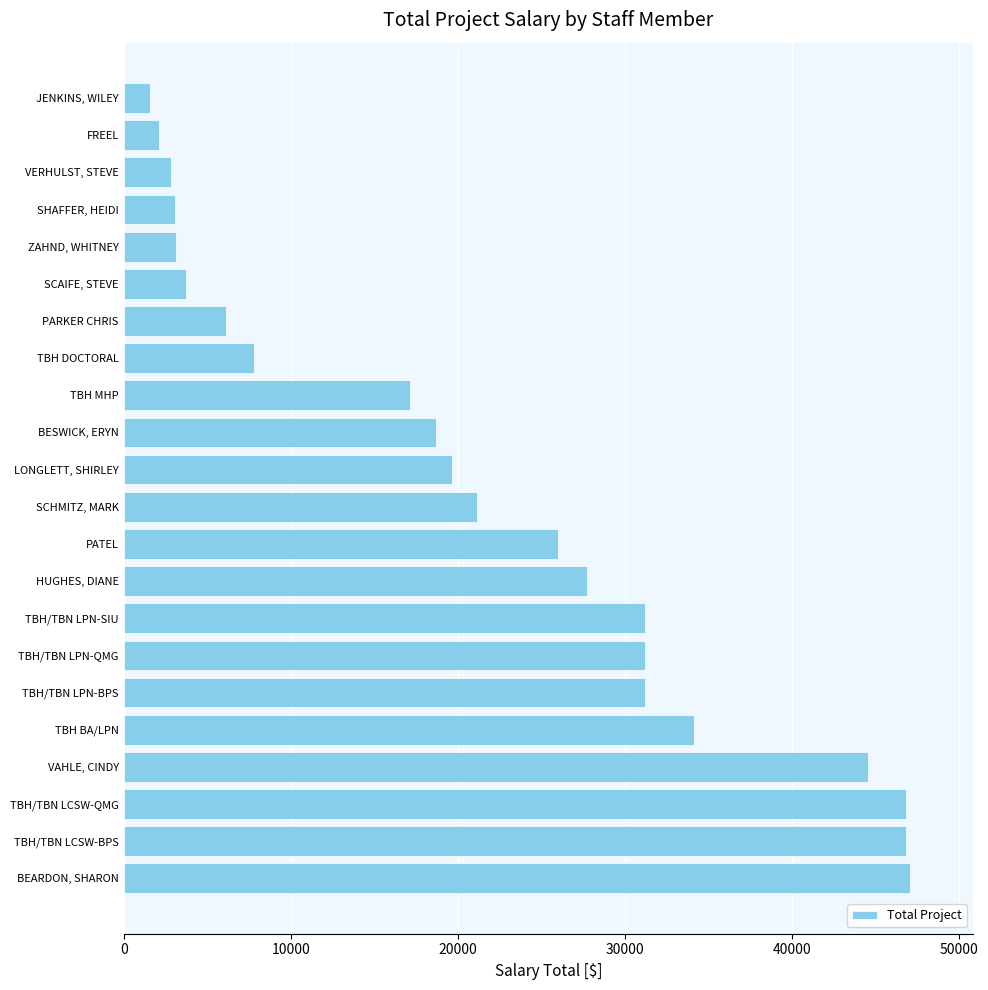

What is the change in value from BEARDON, SHARON to SCAIFE, STEVE?

-43343.6